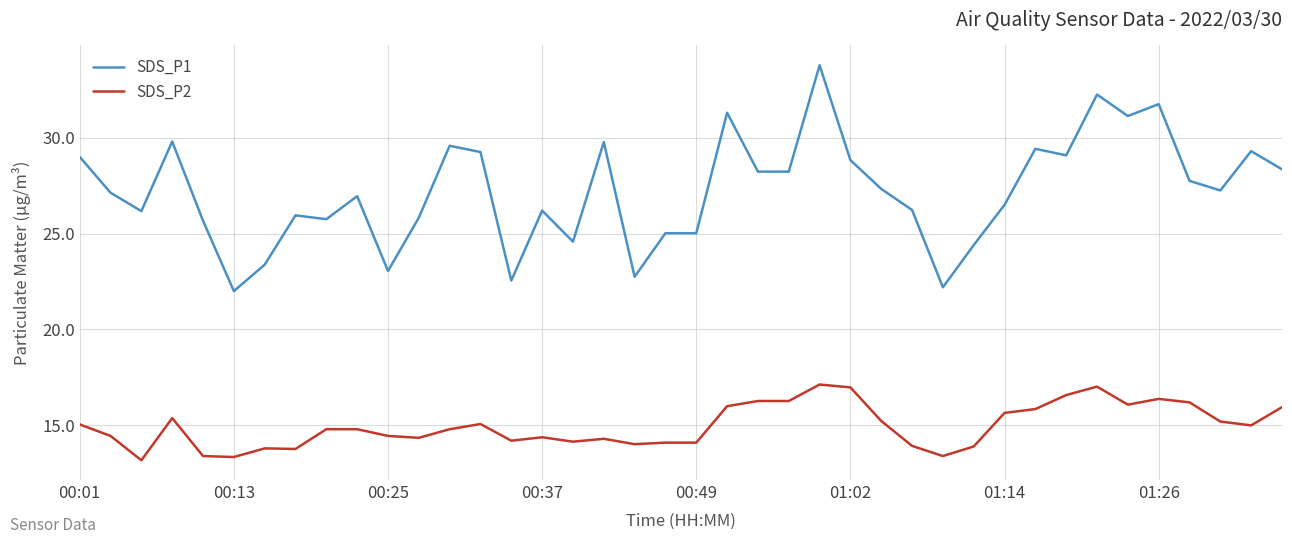

True or false: SDS_P1 and SDS_P2 cross at least once.

False